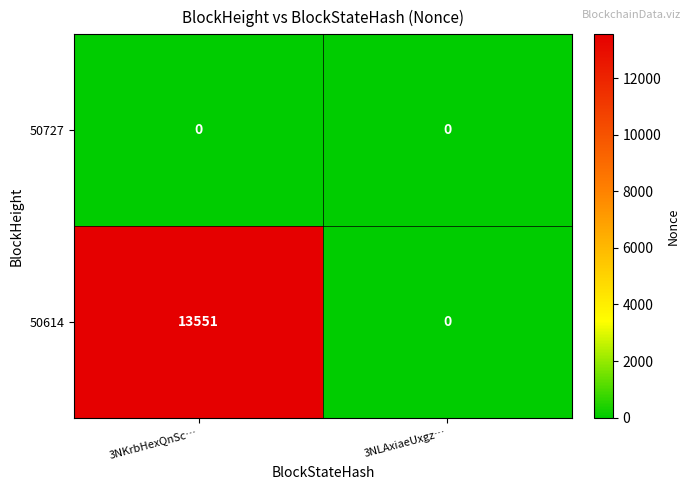

Reading left to right, transcribe all the data shown in this chart.

50727: 3NKrbHexQnSc…=0	3NLAxiaeUxgz…=0
50614: 3NKrbHexQnSc…=13551	3NLAxiaeUxgz…=0